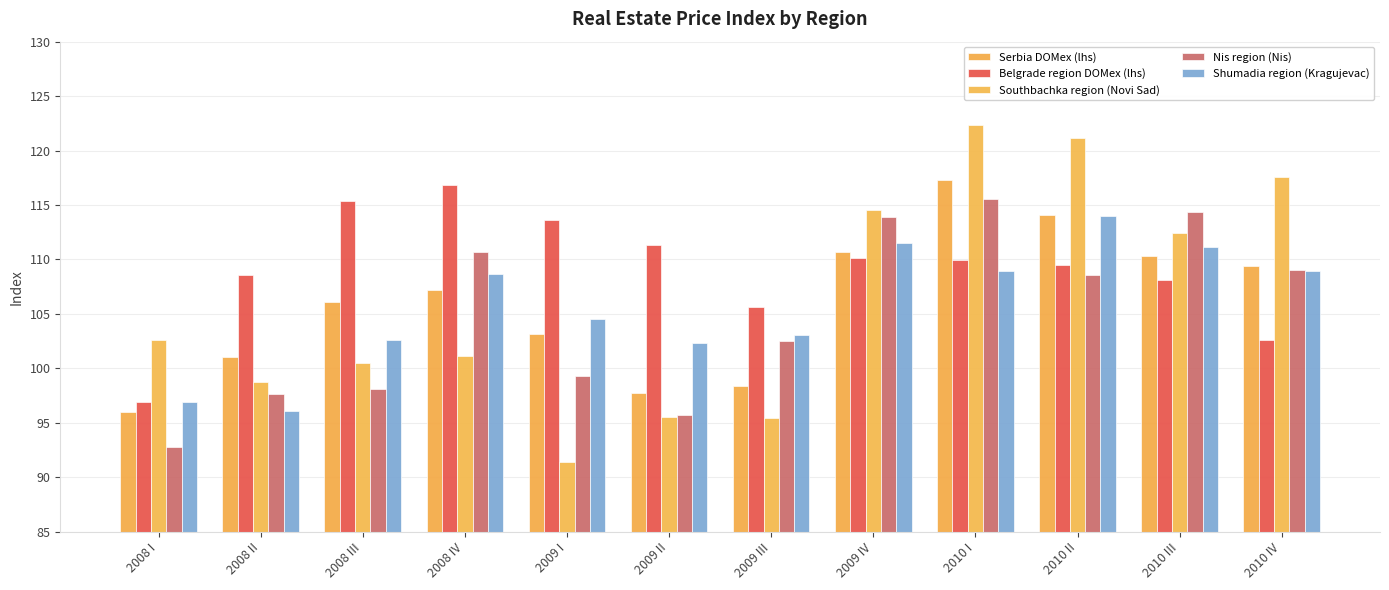

What is the difference between the Belgrade region DOMex (lhs) values at 2008 I and 2008 IV?

20.0